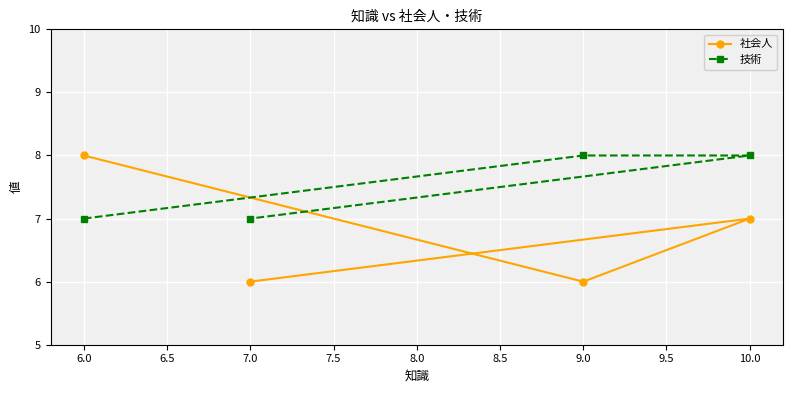

Reading left to right, transcribe all the data shown in this chart.

社会人: 6.0=8	7.0=6	9.0=6	10.0=7
技術: 6.0=7	7.0=7	9.0=8	10.0=8